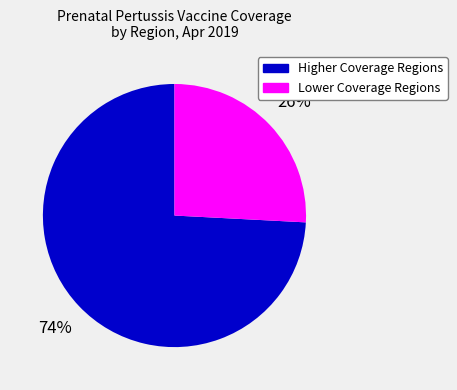

Which has a higher value, Lower Coverage Regions or Higher Coverage Regions?

Higher Coverage Regions